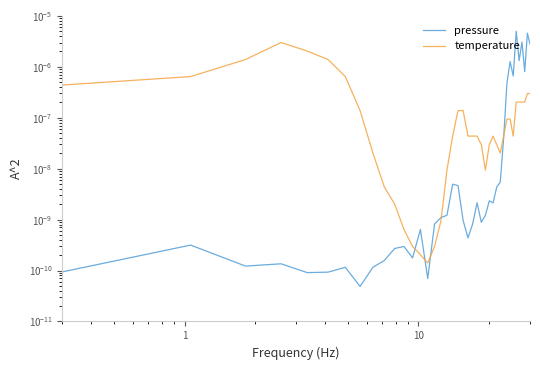

How many distinct data groups are displayed?

2